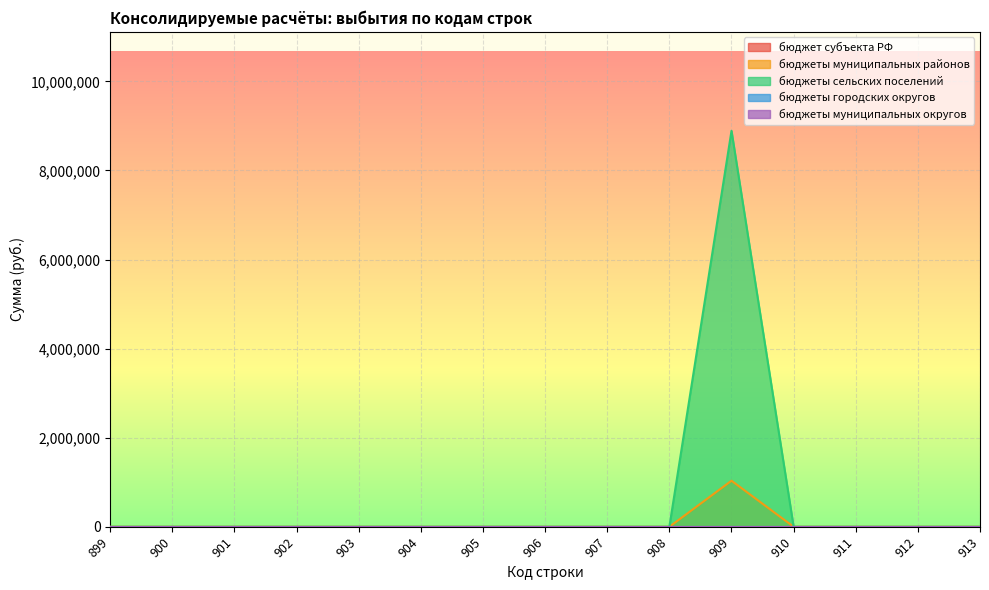

Which label corresponds to the smallest value in the chart?

899